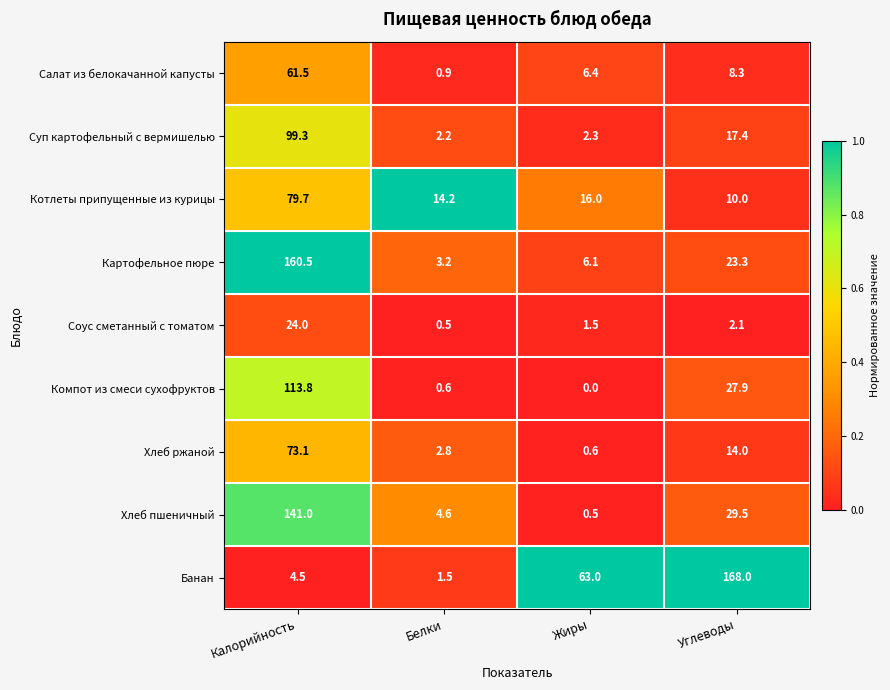

At which label does Компот из смеси сухофруктов reach its peak?

Калорийность